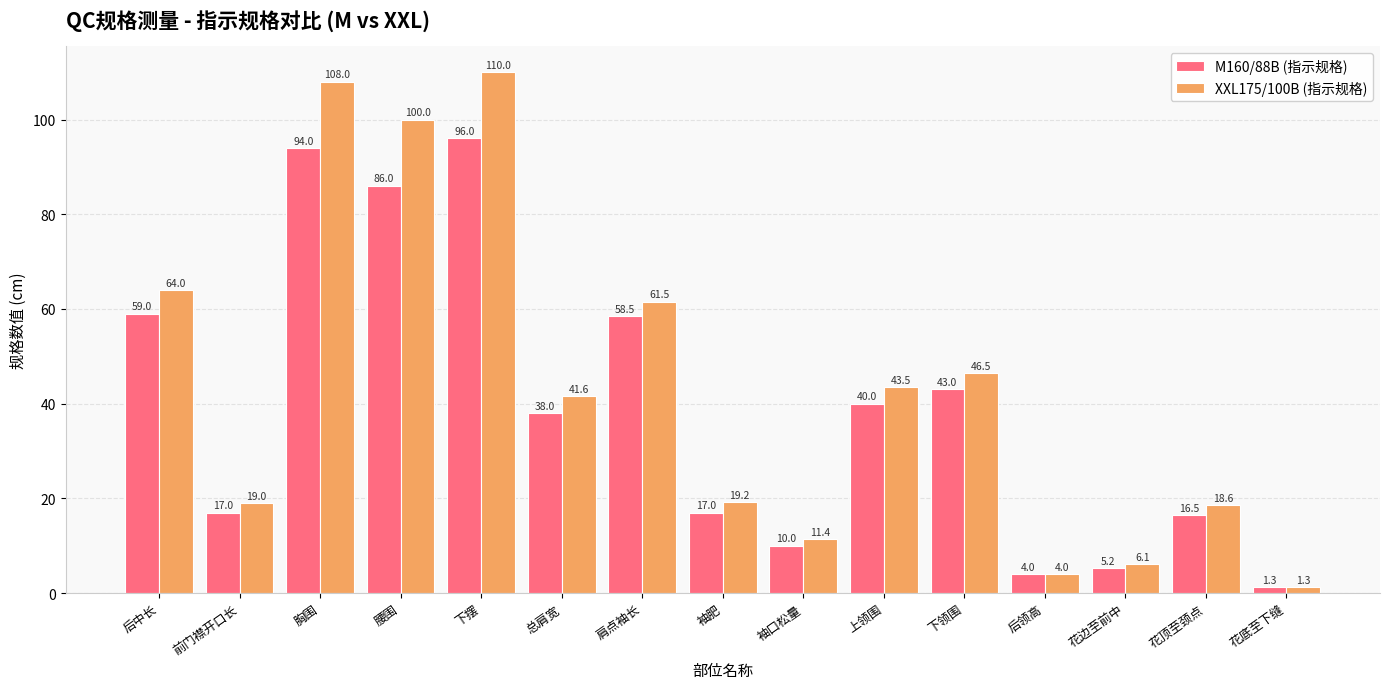

Is the value of M160/88B (指示规格) at 下领围 greater than the value of XXL175/100B (指示规格) at 下领围?

No